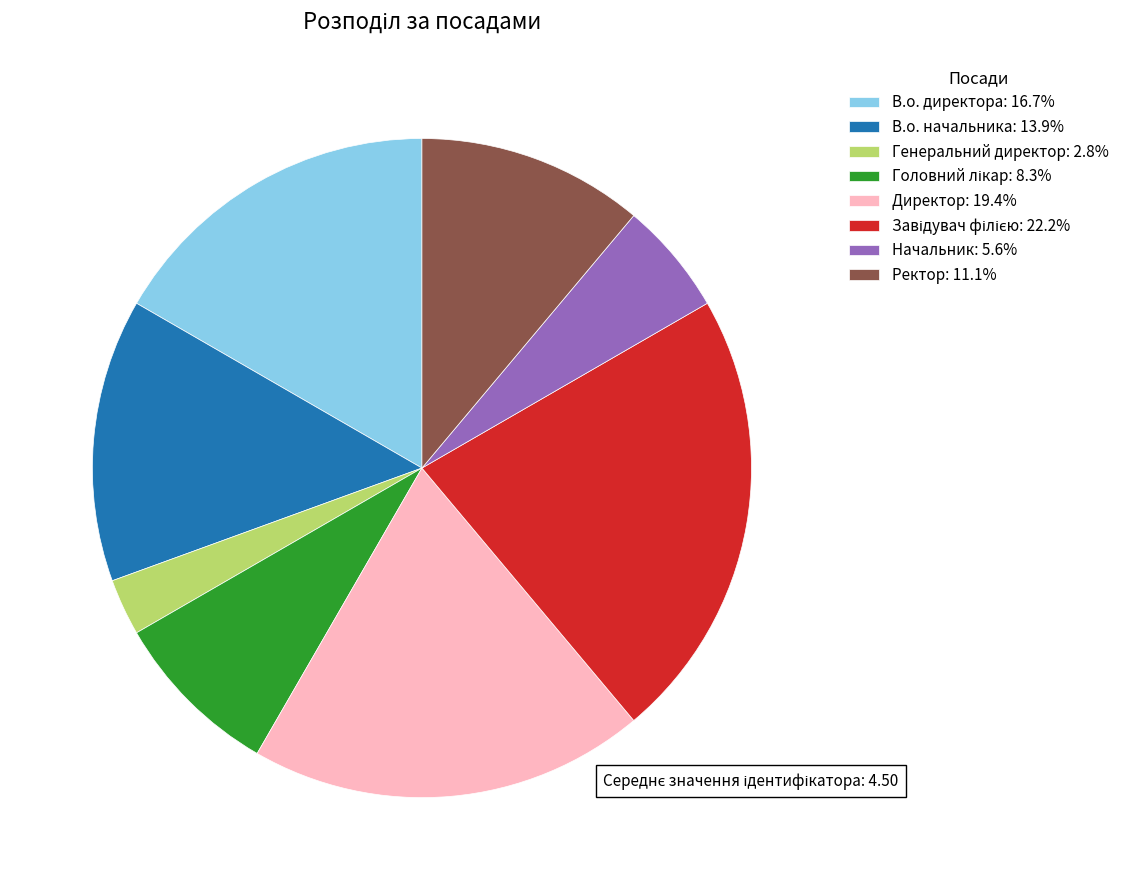

Does any single category account for the majority?

No